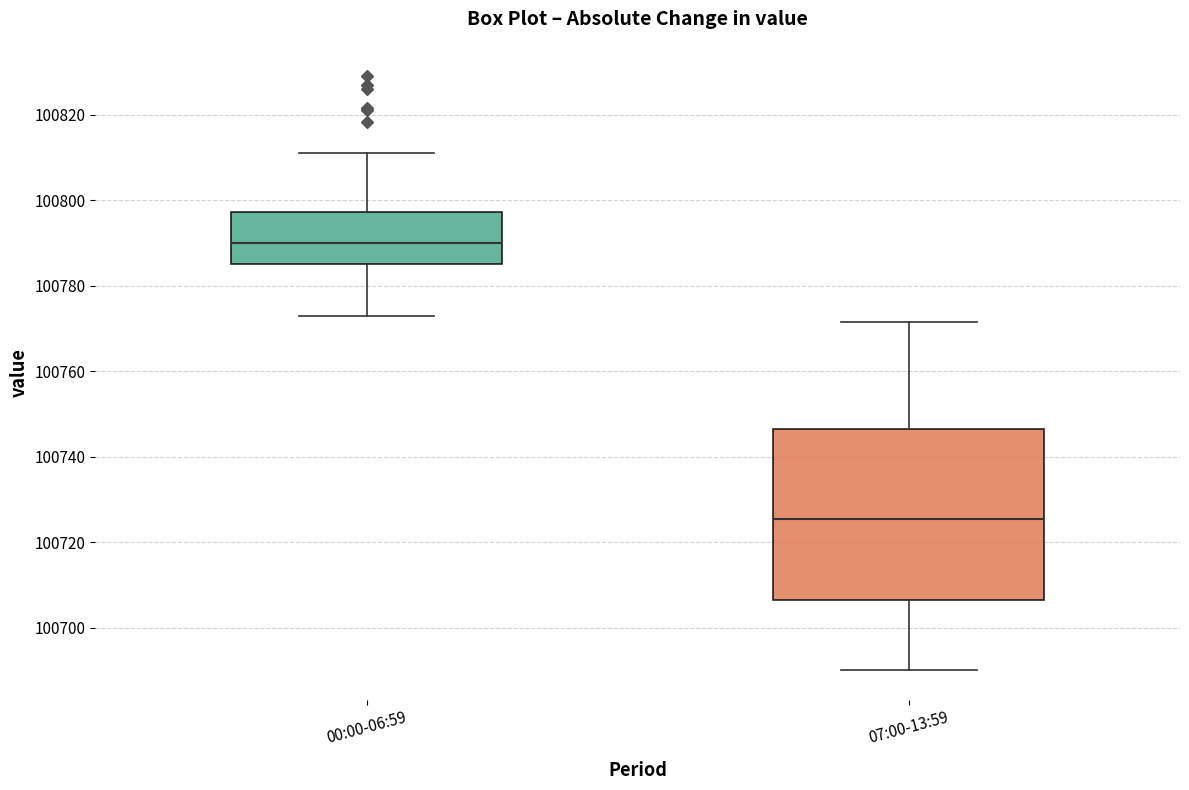

Reading left to right, transcribe this box plot: for each box, give where its median line is, the range the box spans, and where its two whiskers end, as read against the y-axis. The values are not printed on the chart, so give them approximately, as read against the axis.

00:00-06:59: median 100790, box 100786 to 100798, whiskers 100772 to 100810
07:00-13:59: median 100726, box 100706 to 100746, whiskers 100690 to 100772